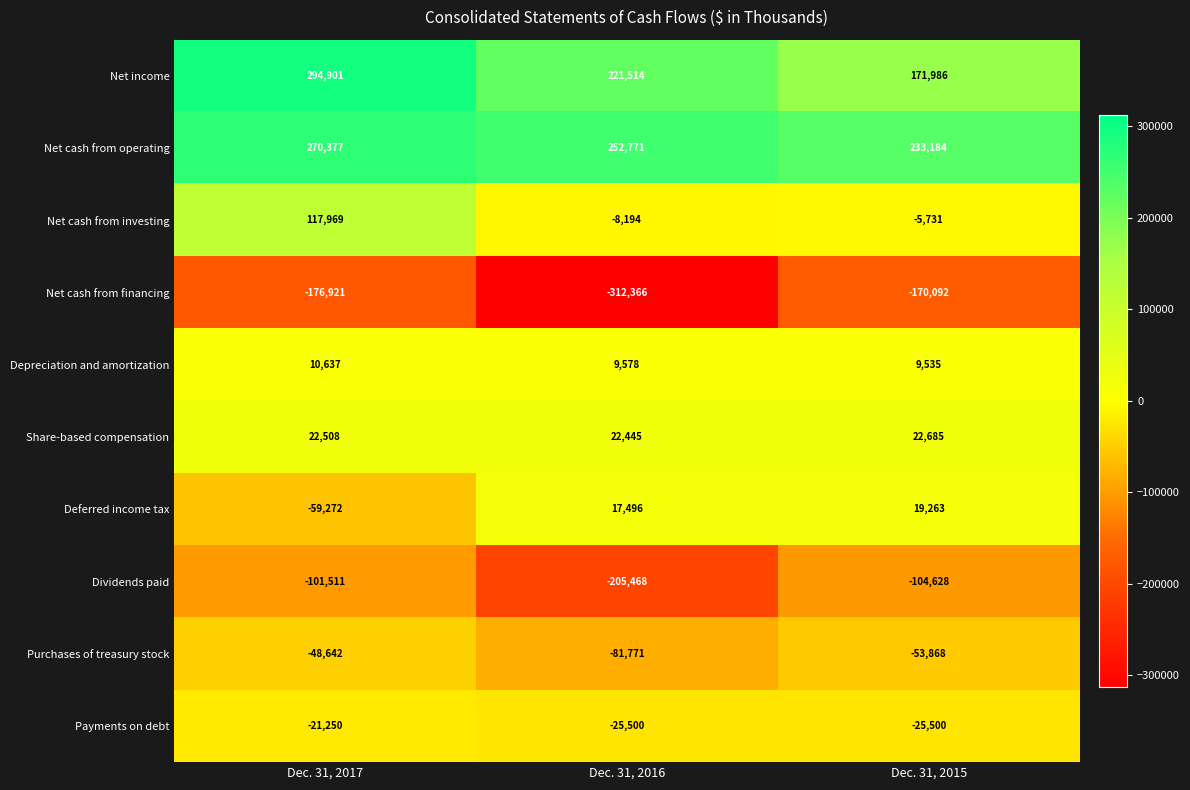

Reading right to left, extract all data points from this chart.

Net income: Dec. 31, 2015=171986	Dec. 31, 2016=221514	Dec. 31, 2017=294901
Net cash from operating: Dec. 31, 2015=233184	Dec. 31, 2016=252771	Dec. 31, 2017=270377
Net cash from investing: Dec. 31, 2015=-5731	Dec. 31, 2016=-8194	Dec. 31, 2017=117969
Net cash from financing: Dec. 31, 2015=-170092	Dec. 31, 2016=-312366	Dec. 31, 2017=-176921
Depreciation and amortization: Dec. 31, 2015=9535	Dec. 31, 2016=9578	Dec. 31, 2017=10637
Share-based compensation: Dec. 31, 2015=22685	Dec. 31, 2016=22445	Dec. 31, 2017=22508
Deferred income tax: Dec. 31, 2015=19263	Dec. 31, 2016=17496	Dec. 31, 2017=-59272
Dividends paid: Dec. 31, 2015=-104628	Dec. 31, 2016=-205468	Dec. 31, 2017=-101511
Purchases of treasury stock: Dec. 31, 2015=-53868	Dec. 31, 2016=-81771	Dec. 31, 2017=-48642
Payments on debt: Dec. 31, 2015=-25500	Dec. 31, 2016=-25500	Dec. 31, 2017=-21250